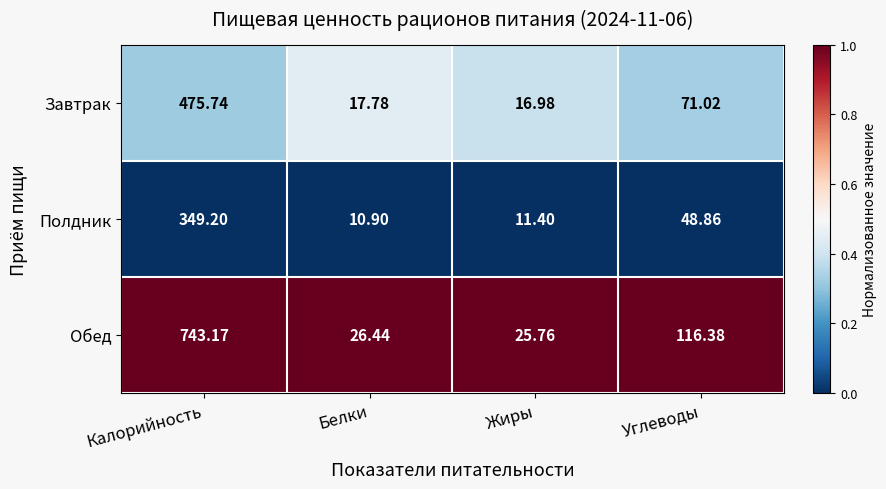

How many categories are shown in the chart?

4